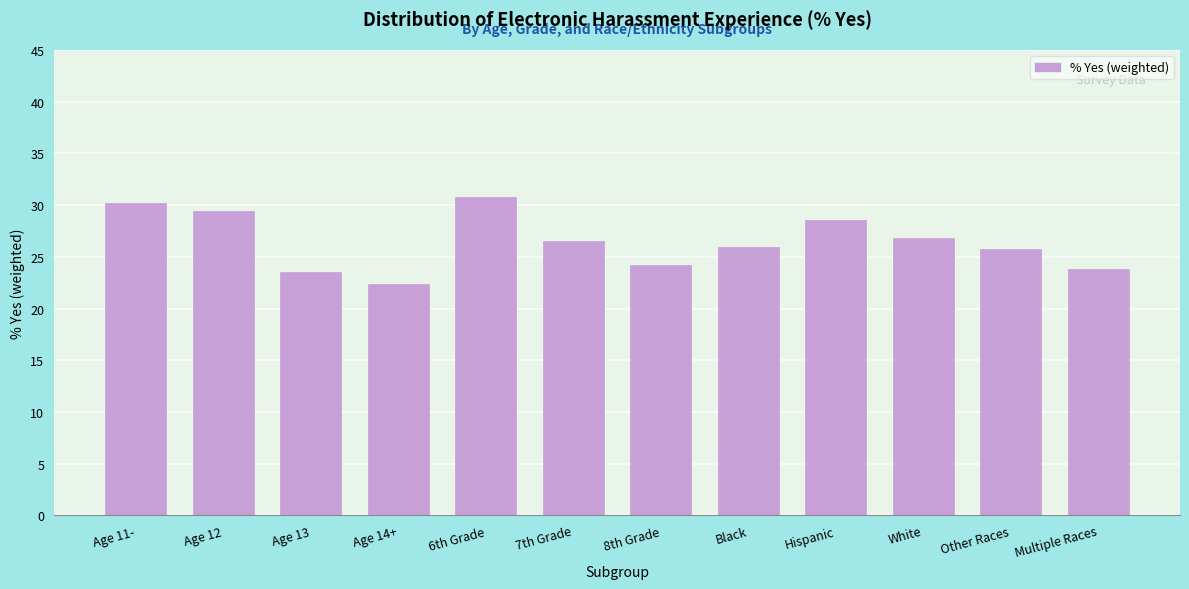

What is the value of the 3rd bar from the left?

23.5